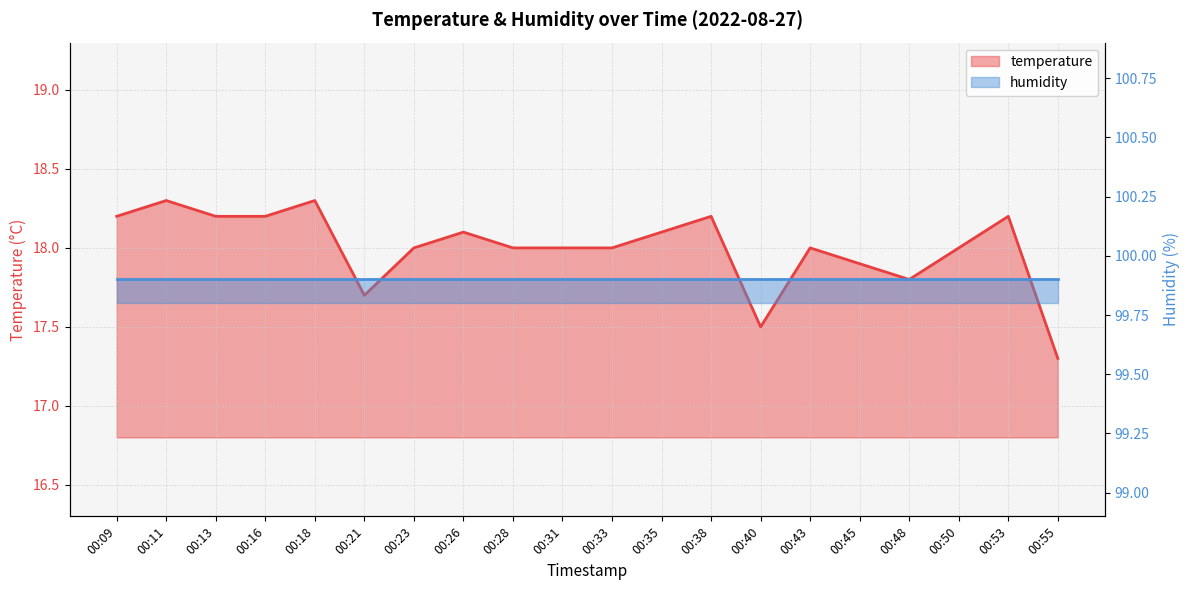

Approximately how many times larger is the value at 00:31 compared to 00:50?

1.0